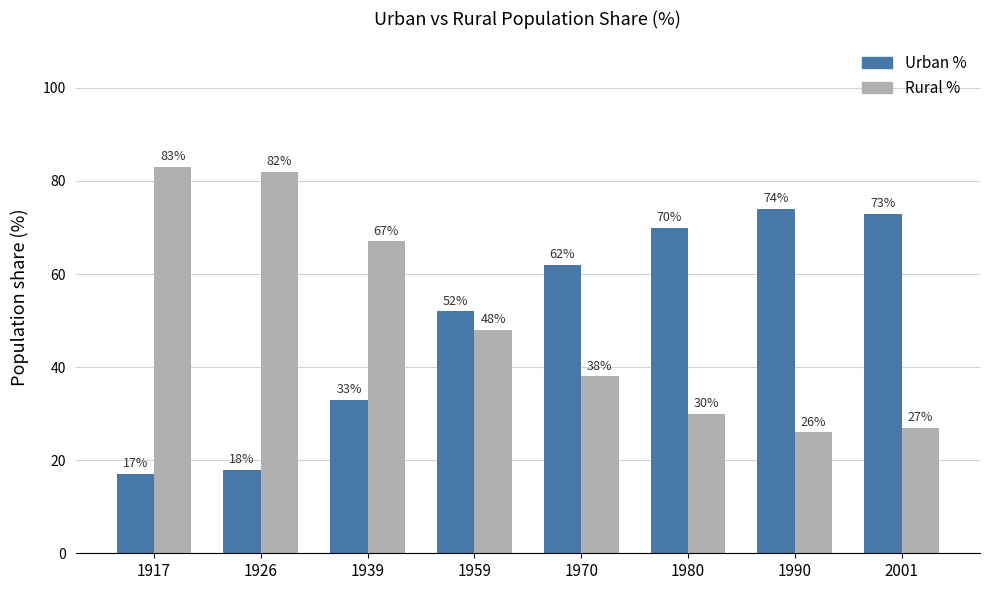

What is the total value across all series at 1959?

100